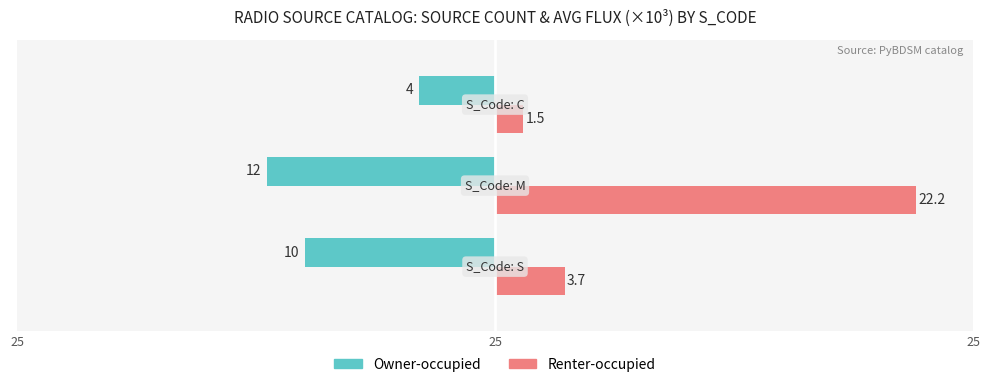

What are all the series names shown in the legend?

Owner-occupied, Renter-occupied